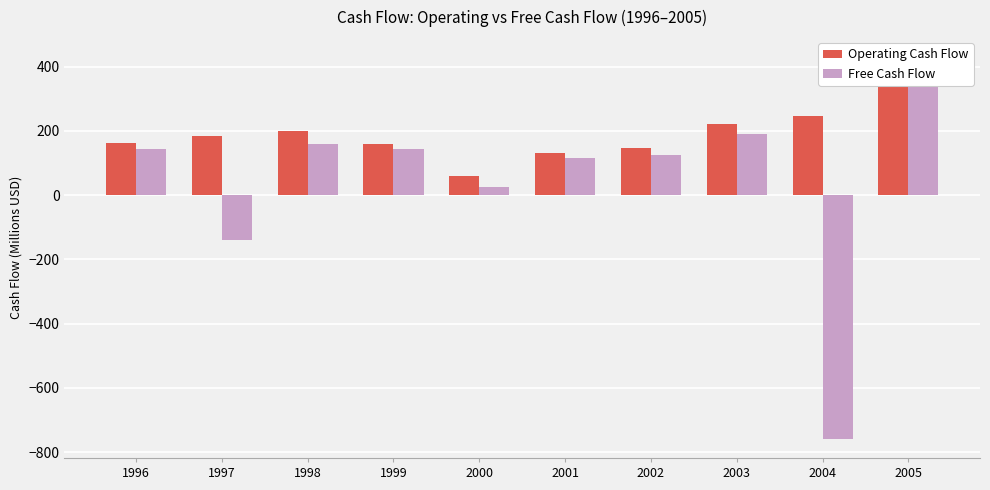

How many bars are there in each group?

2